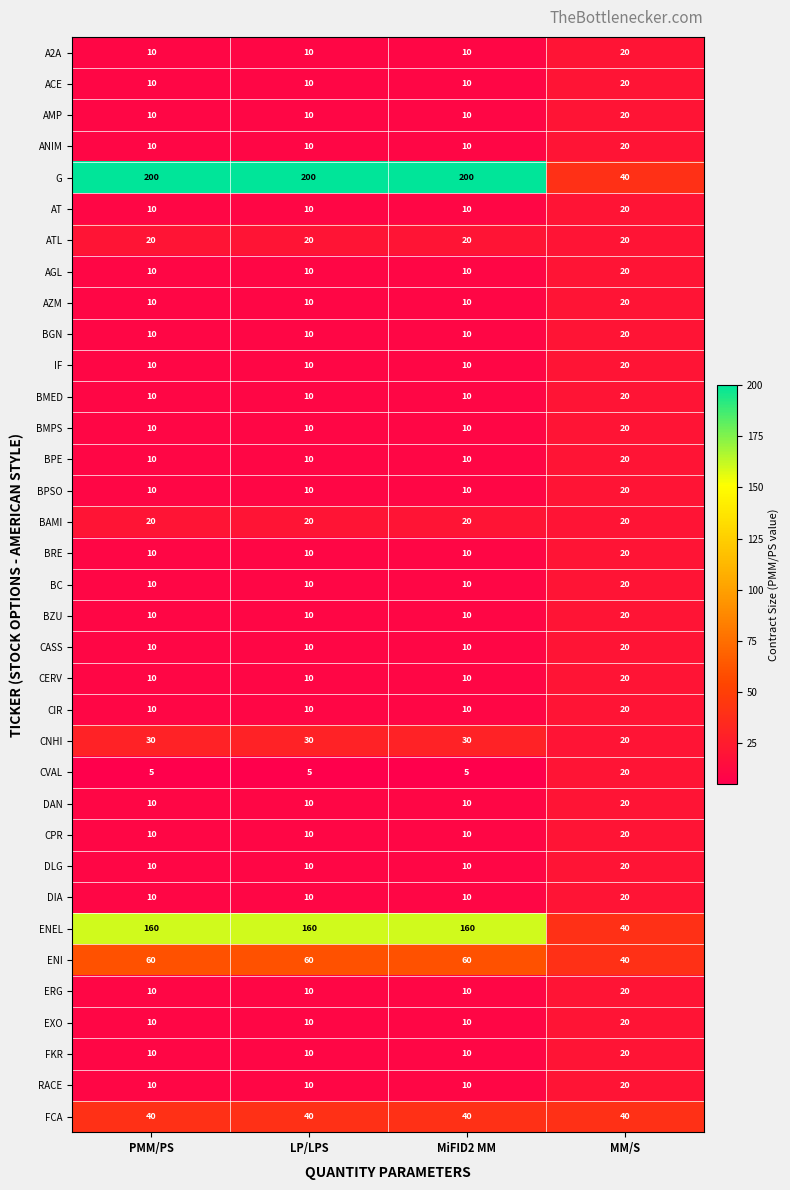

Count the BMED values in the range 10 to 20.

4